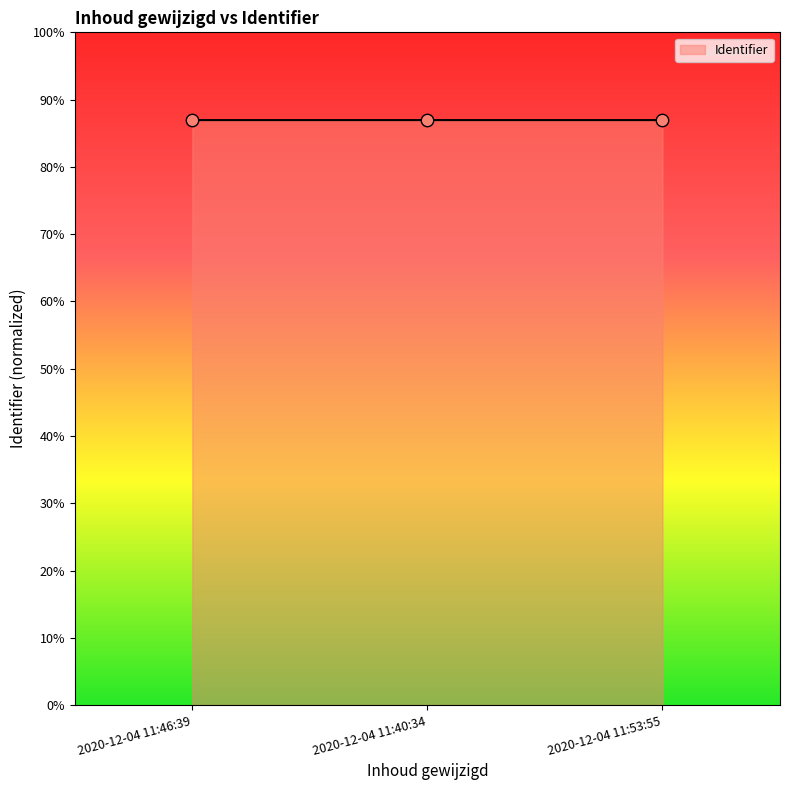

Which has a higher value, 2020-12-04 11:46:39 or 2020-12-04 11:53:55?

2020-12-04 11:53:55